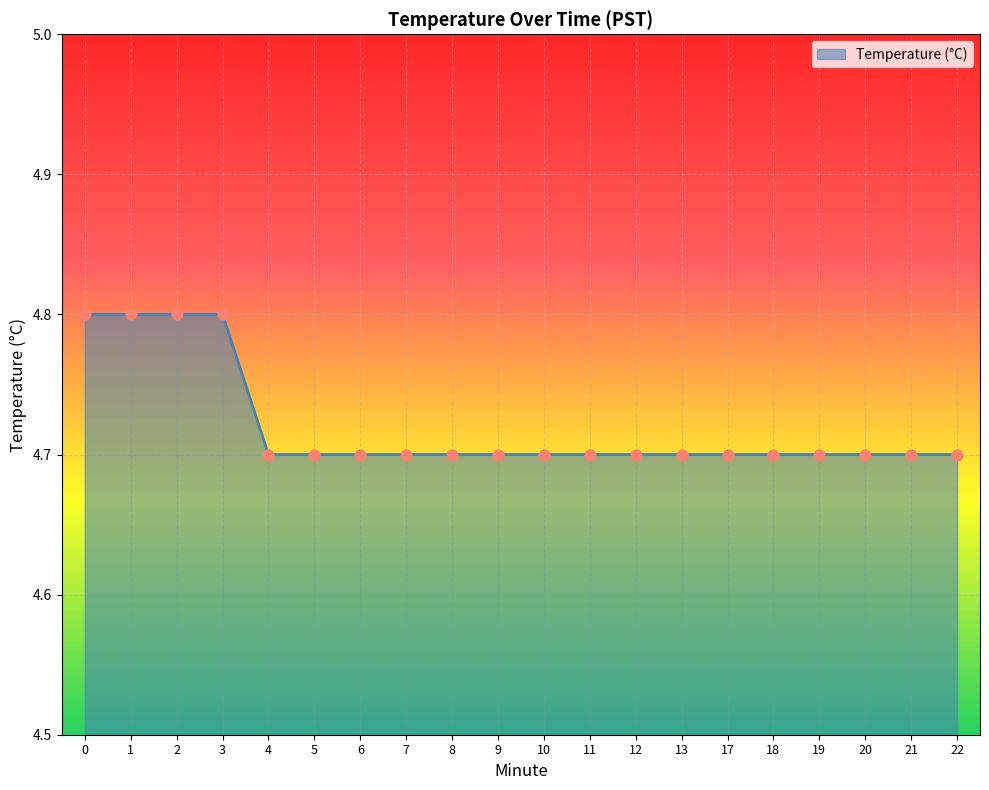

Approximately how many times larger is the value at 7 compared to 4?

1.0